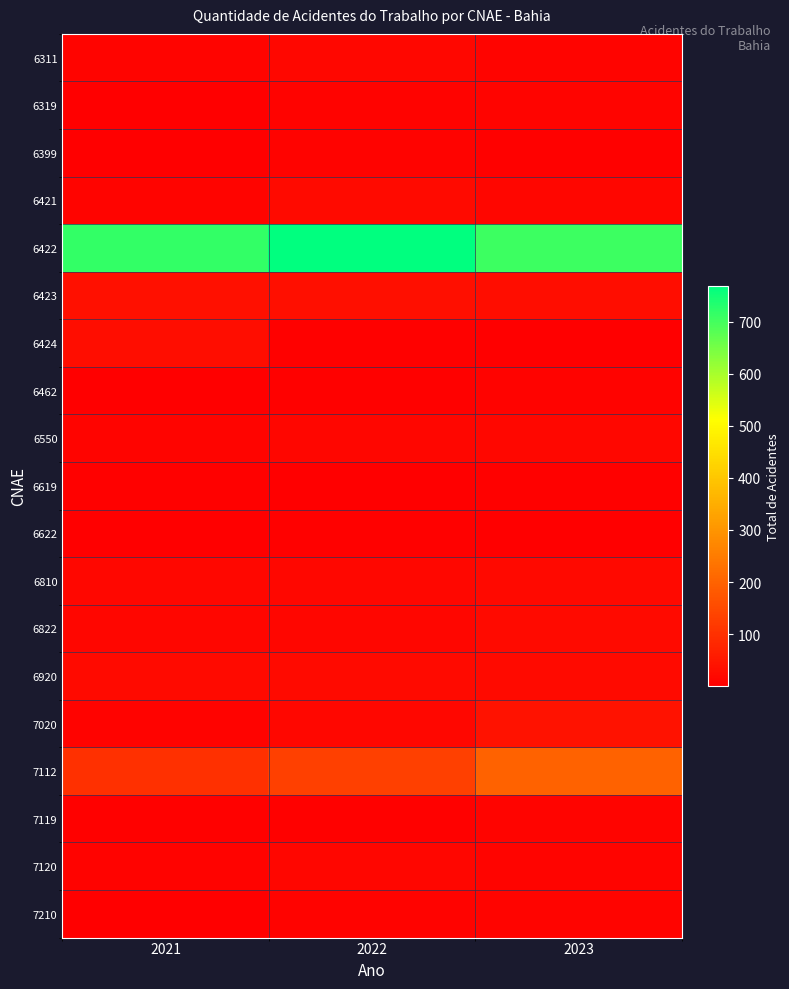

Rank the series at 2021 from lowest to highest value.

6622, 6399, 6319, 6462, 7210, 6619, 7119, 7120, 7020, 6550, 6421, 6311, 6822, 6810, 6920, 6424, 6423, 7112, 6422